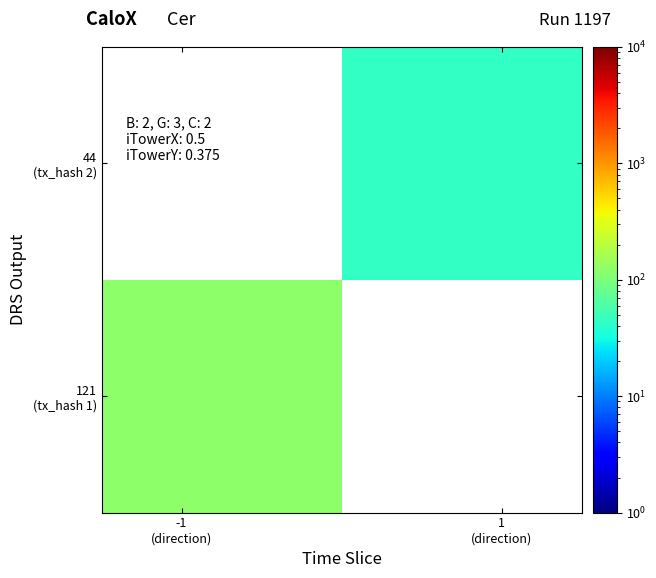

How many series are shown in this chart?

2